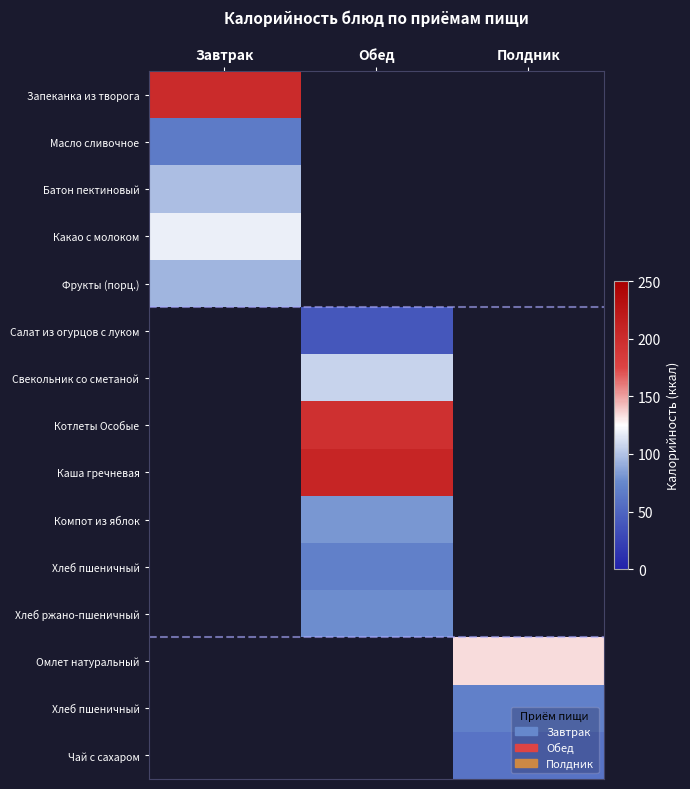

Which has a higher value, Обед or Полдник?

Полдник